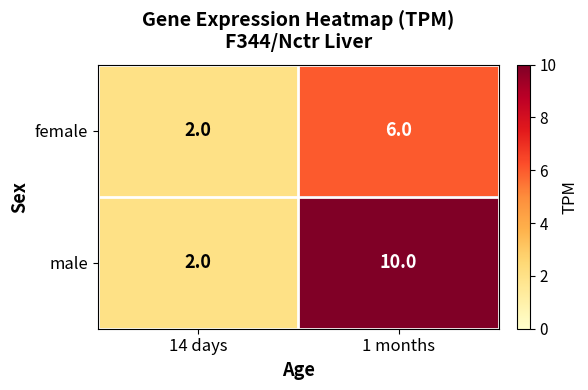

Where is male nearest to the value 6?

14 days